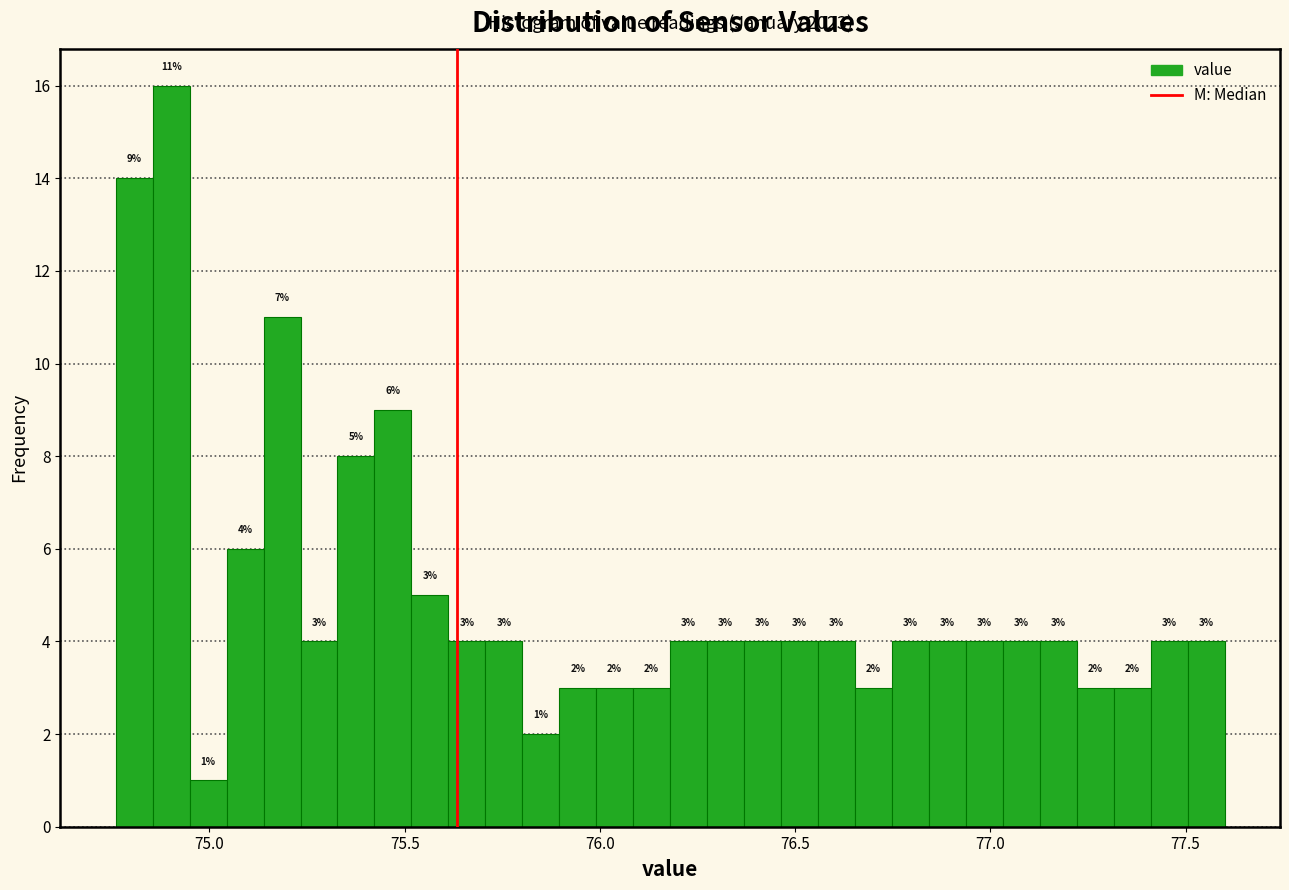

Read against the x-axis, roughly where is the centre of the tallest bar?

74.90